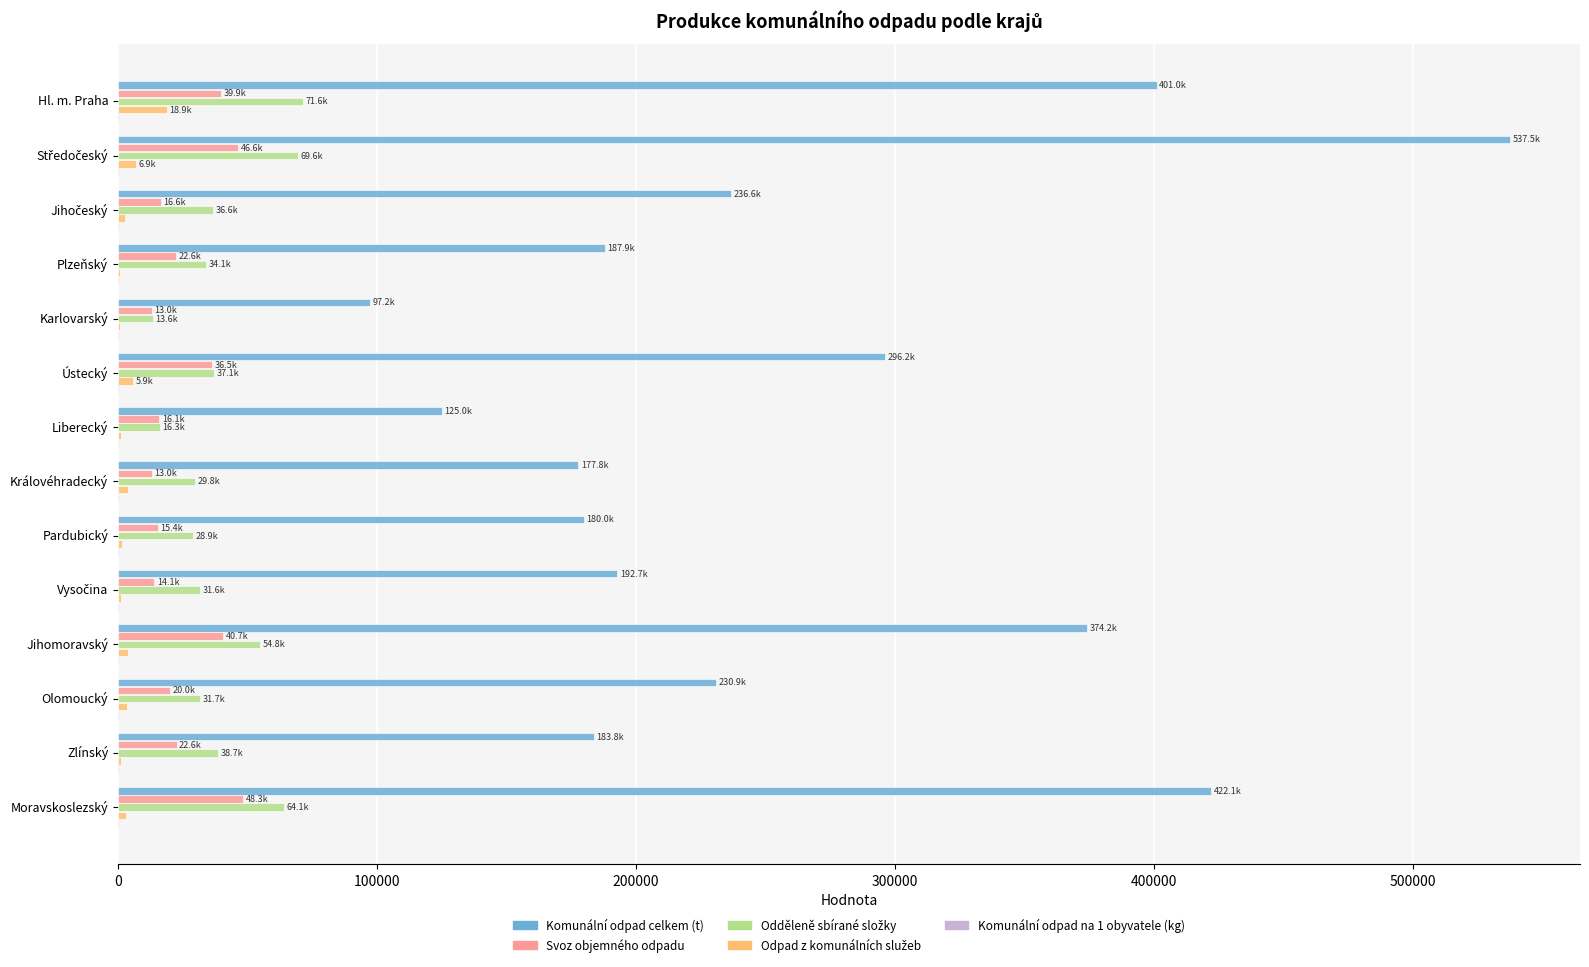

What is the maximum value shown in the chart?

537526.2